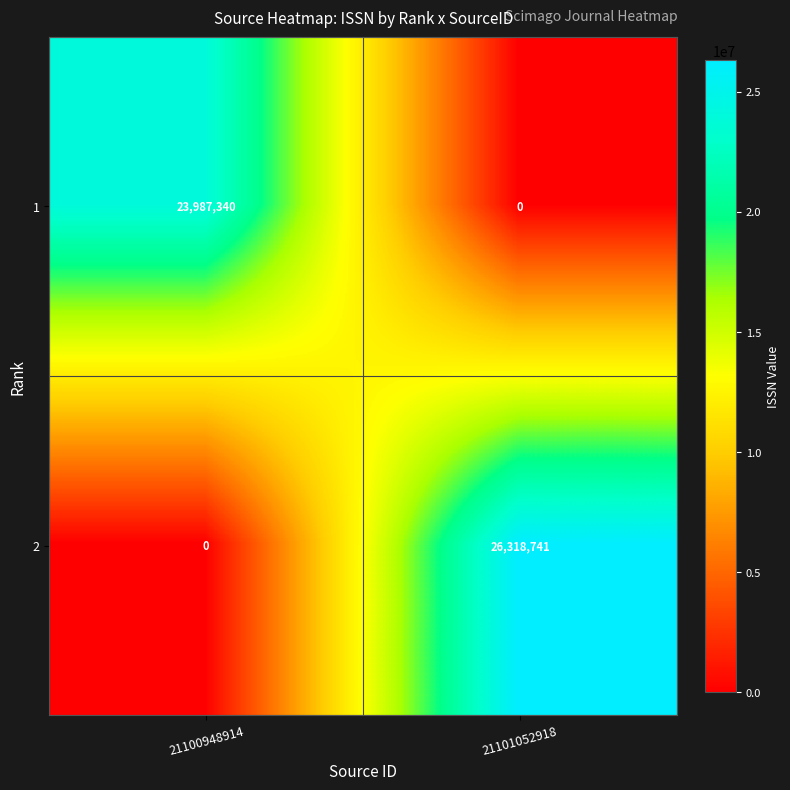

Which category has the highest value across all series?

21101052918